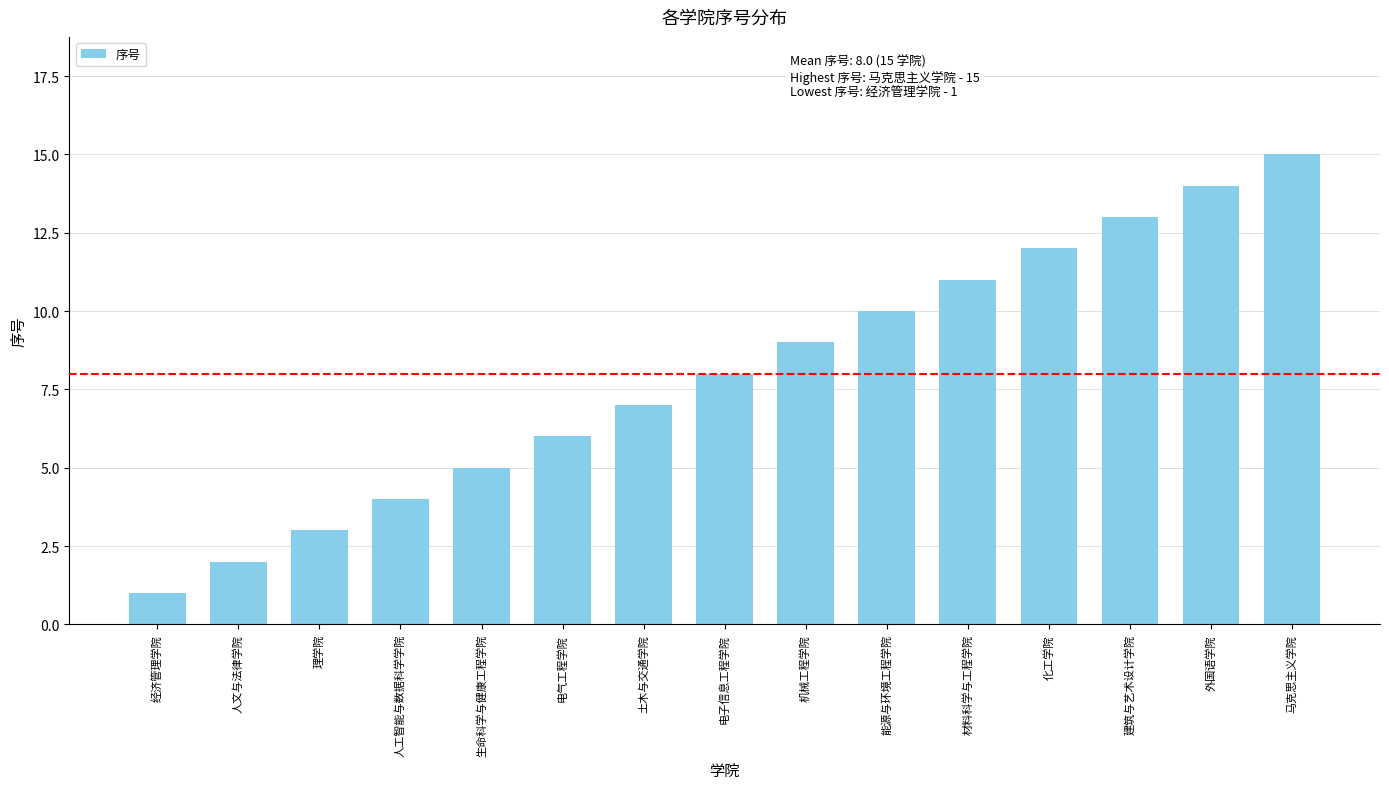

What is the ratio of the value at 土木与交通学院 to the value at 材料科学与工程学院?

0.6